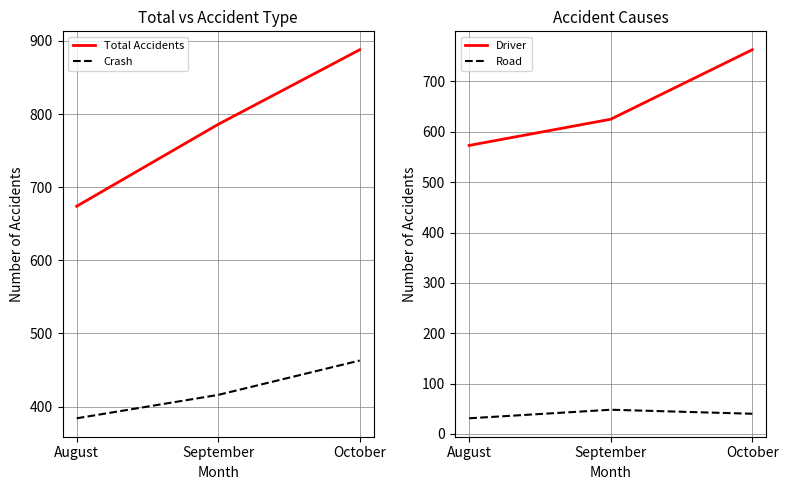

At which category does the chart reach its minimum across all series?

August